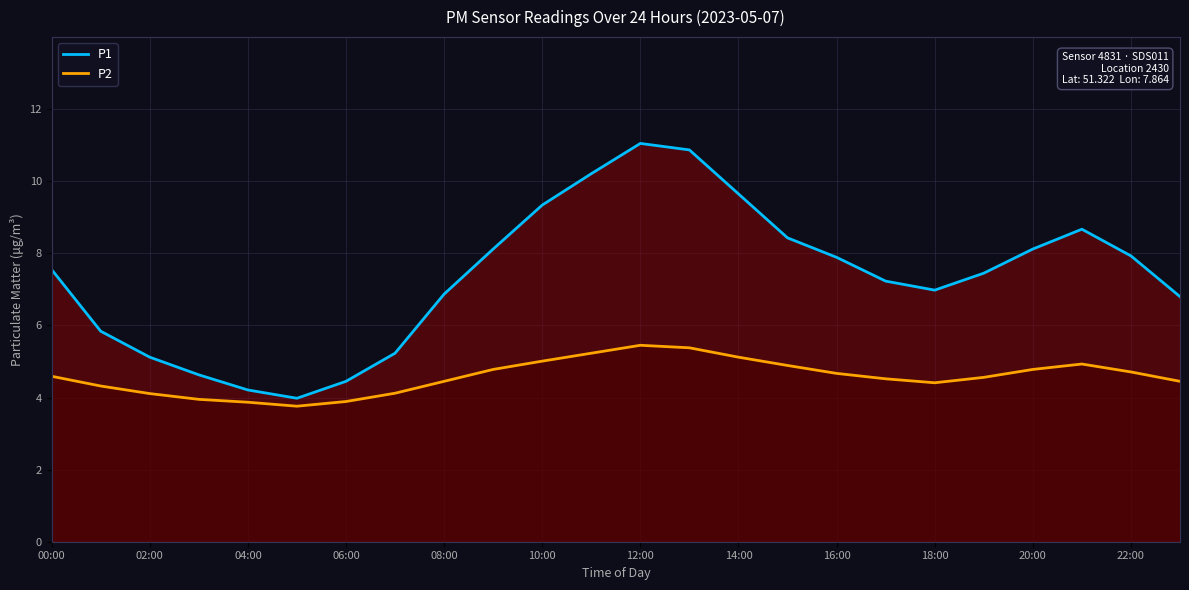

Reading left to right, list all the values displayed in this chart.

P1: 7.5	5.8	5.1	4.6	4.2	4.0	4.5	5.2	6.9	8.1	9.3	10.2	11.1	10.9	9.7	8.4	7.9	7.2	7.0	7.5	8.1	8.7	7.9	6.8
P2: 4.6	4.3	4.1	4.0	3.9	3.8	3.9	4.1	4.5	4.8	5.0	5.2	5.5	5.4	5.1	4.9	4.7	4.5	4.4	4.6	4.8	4.9	4.7	4.5